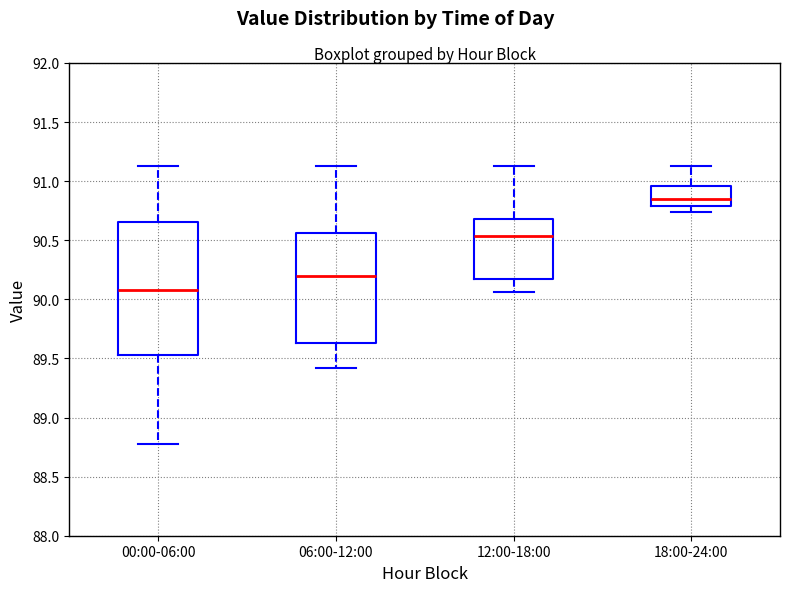

Reading left to right, read every box against the y-axis: the position of its median line, the range the box covers, and the ends of its whiskers. The values are not printed on the chart, so give them approximately, as read against the axis.

00:00-06:00: median 90.10, box 89.55 to 90.65, whiskers 88.80 to 91.15
06:00-12:00: median 90.20, box 89.65 to 90.55, whiskers 89.40 to 91.15
12:00-18:00: median 90.55, box 90.15 to 90.70, whiskers 90.05 to 91.15
18:00-24:00: median 90.85, box 90.80 to 90.95, whiskers 90.75 to 91.15